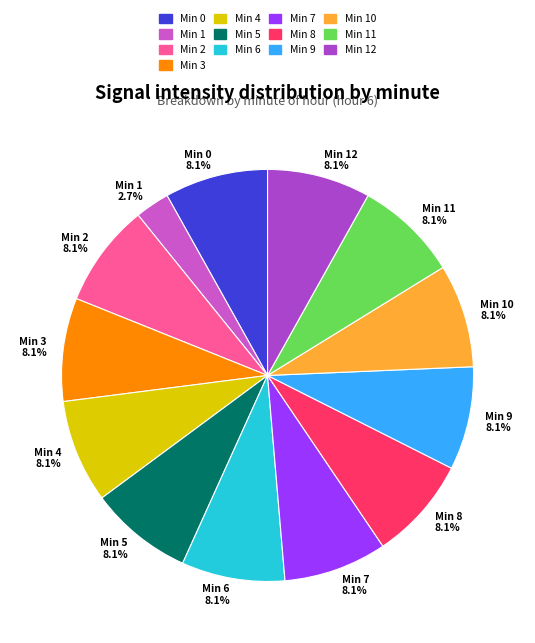

Combined, do Min 8 and Min 5 account for over 50%?

No